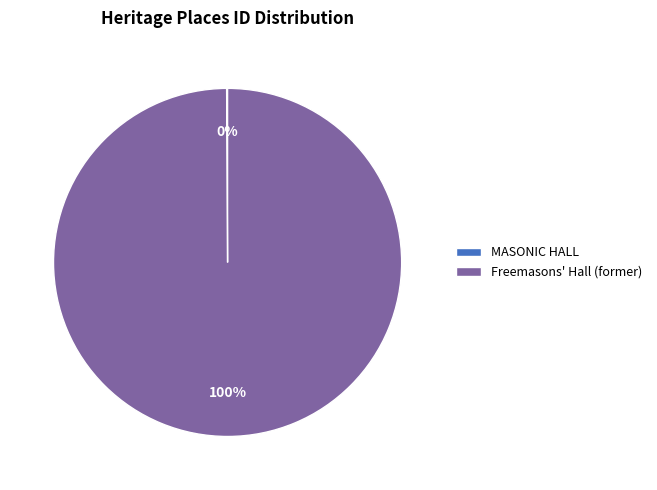

Which slice is the largest?

Freemasons' Hall (former)